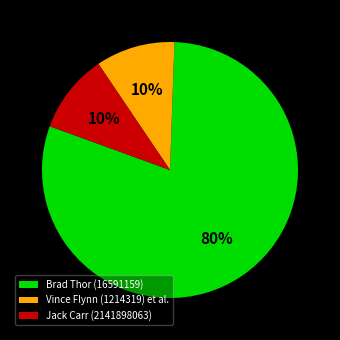

Which slice is the largest?

Brad Thor (16591159)